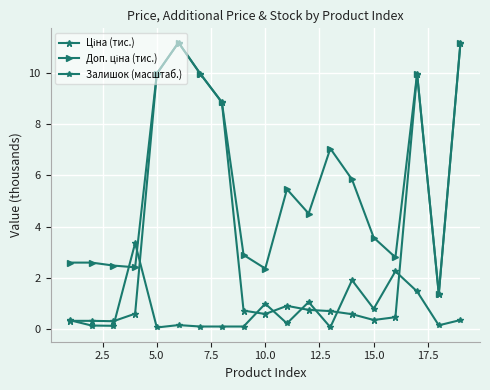

Does the chart display data point markers on the line(s)?

Yes